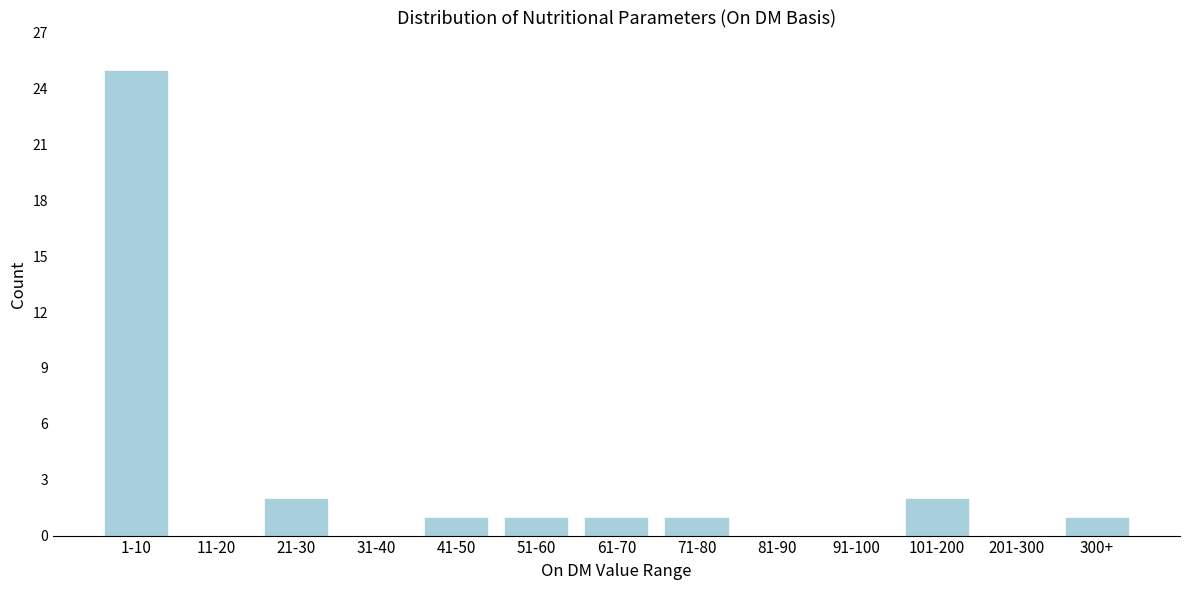

Reading left to right, what are all the values shown in this chart?

1-10=25	11-20=0	21-30=2	31-40=0	41-50=1	51-60=1	61-70=1	71-80=1	81-90=0	91-100=0	101-200=2	201-300=0	300+=1